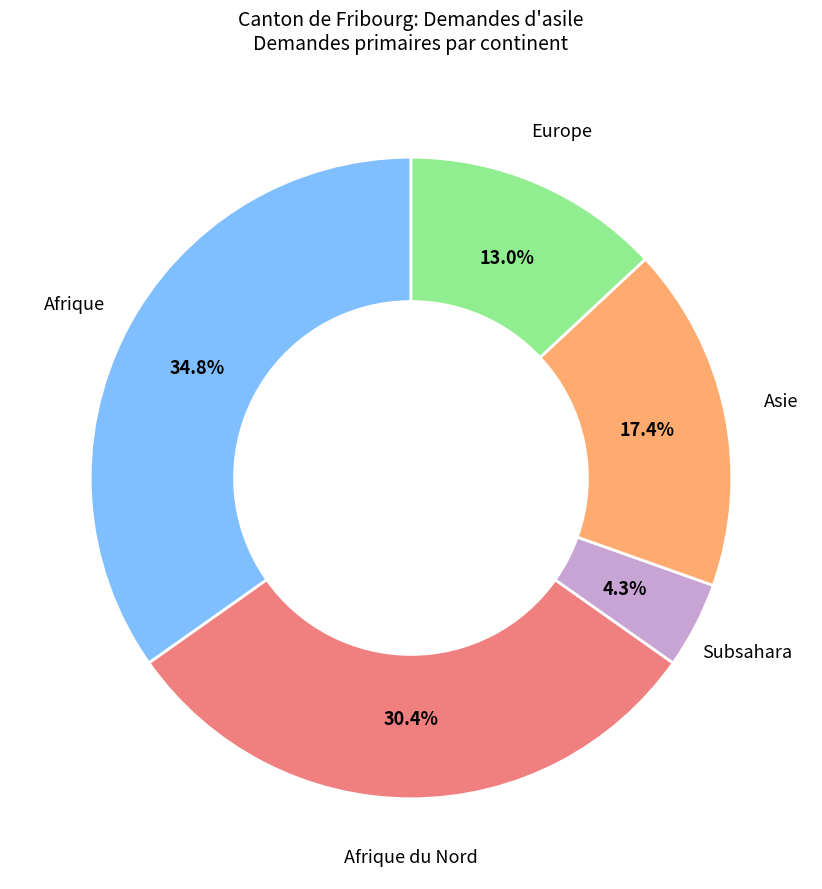

Rank the categories by value from highest to lowest.

Afrique, Afrique du Nord, Asie, Europe, Subsahara